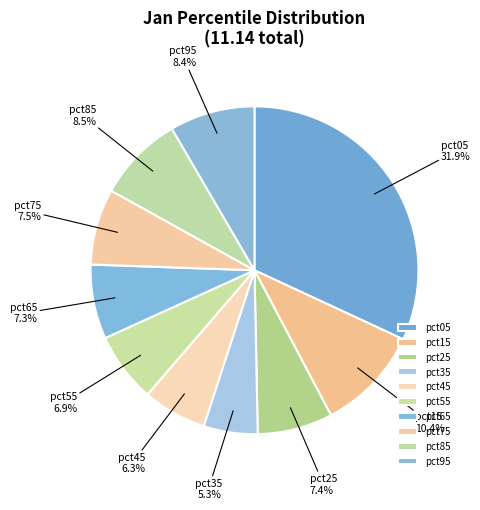

Is there any slice that represents more than half of the pie?

No